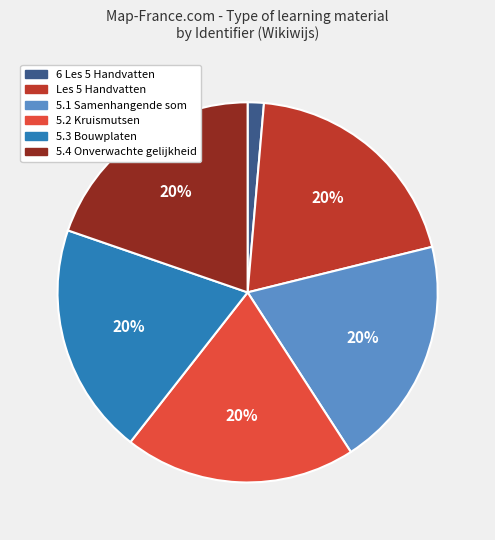

Is there any slice that represents more than half of the pie?

No